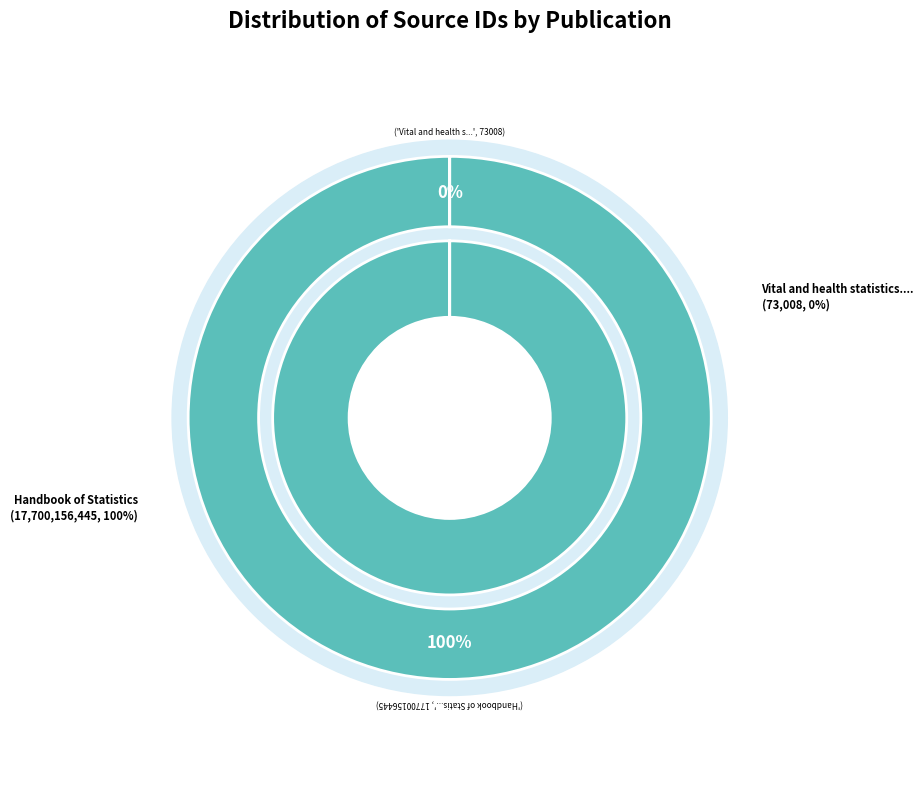

Rank the categories by value from lowest to highest.

Vital and health statistics. Series 2, Handbook of Statistics